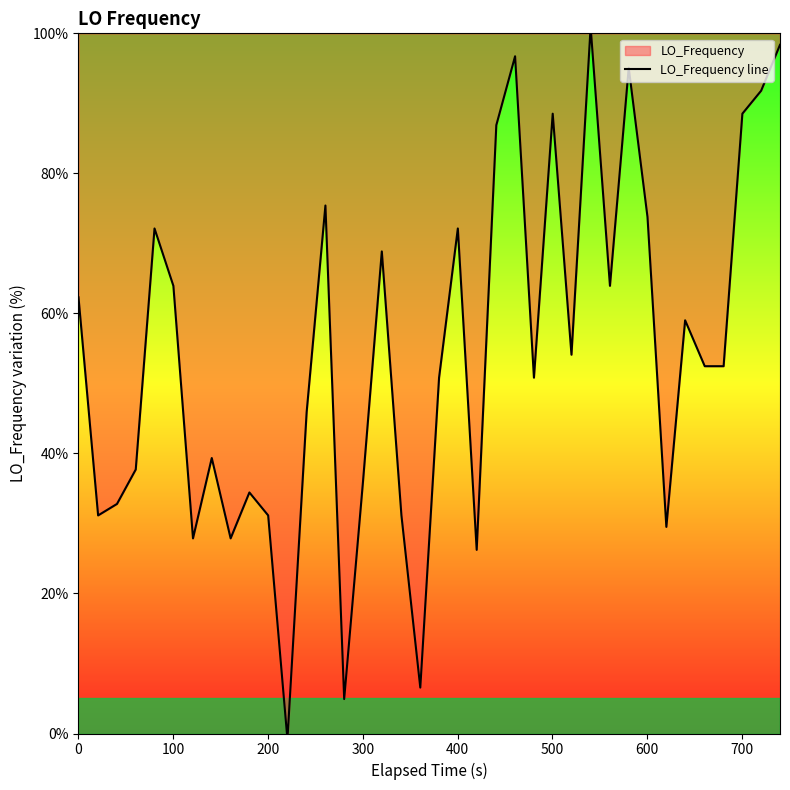

How many distinct data groups are displayed?

1